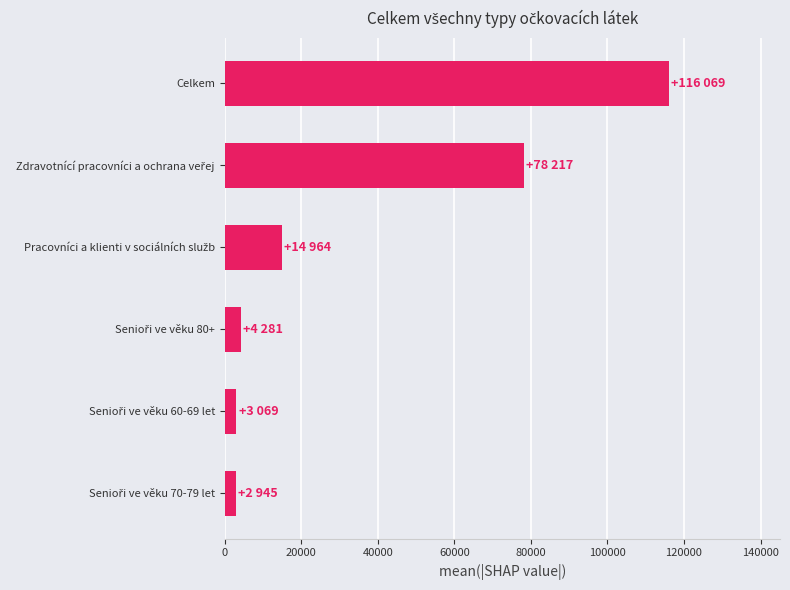

What is the difference between the second highest and second lowest values?

75148